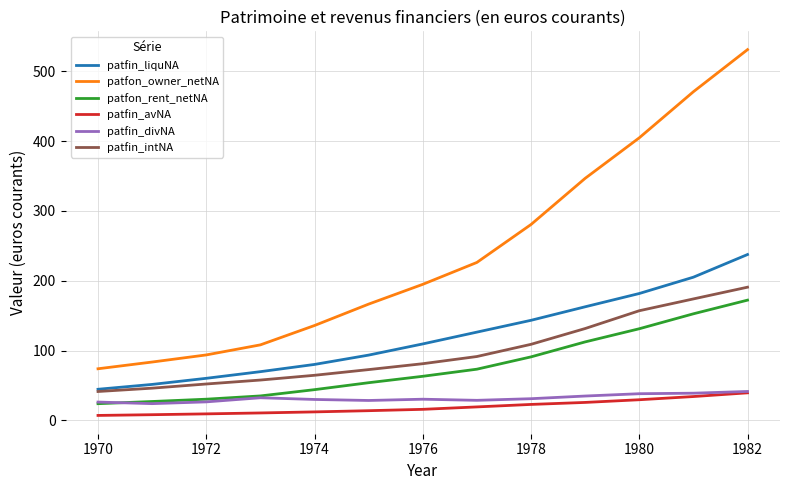

What is the lowest value of the patfin_intNA series?

41.4